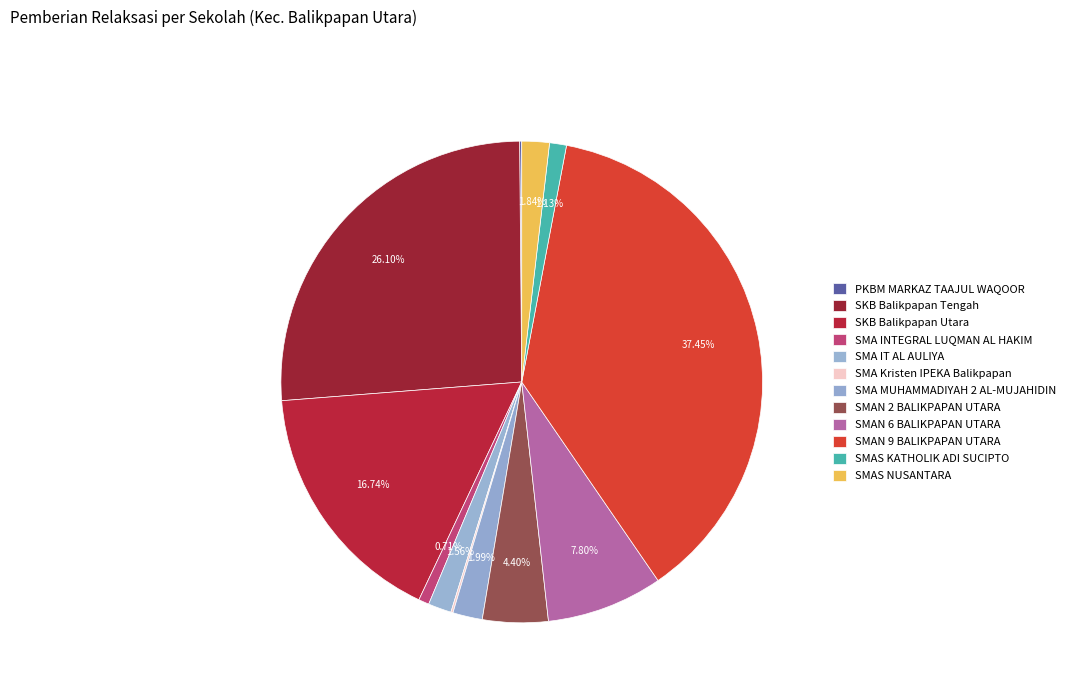

To the nearest percent, what percentage of the pie is SKB Balikpapan Utara?

17%